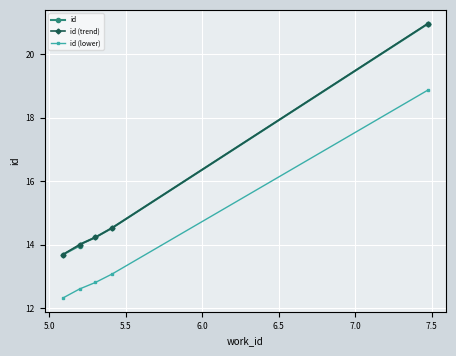

What is the change in value from 5301 to 7476?

+6.7